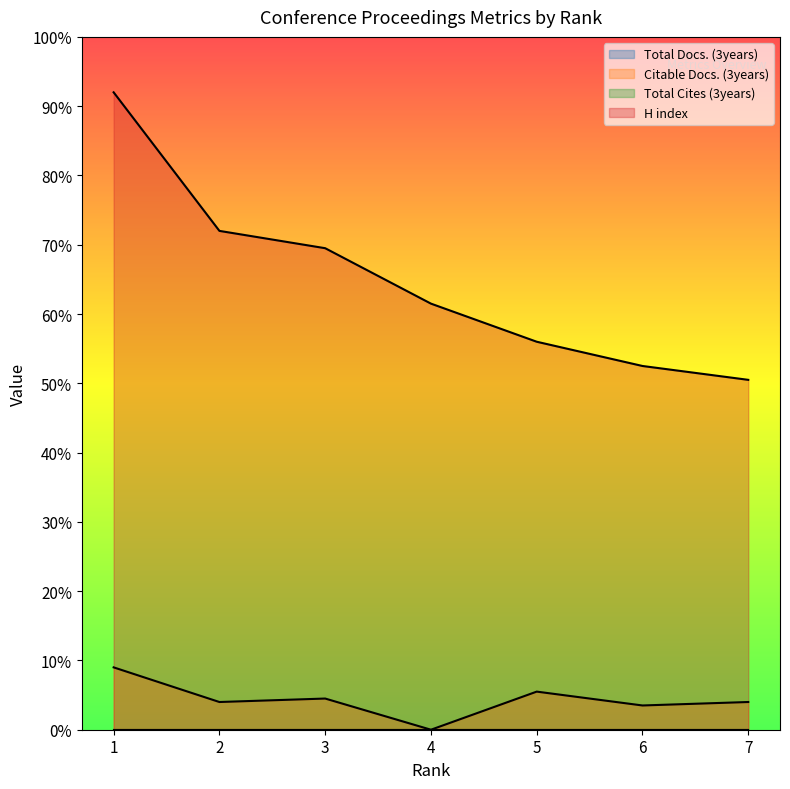

Does the chart display data point markers on the line(s)?

No